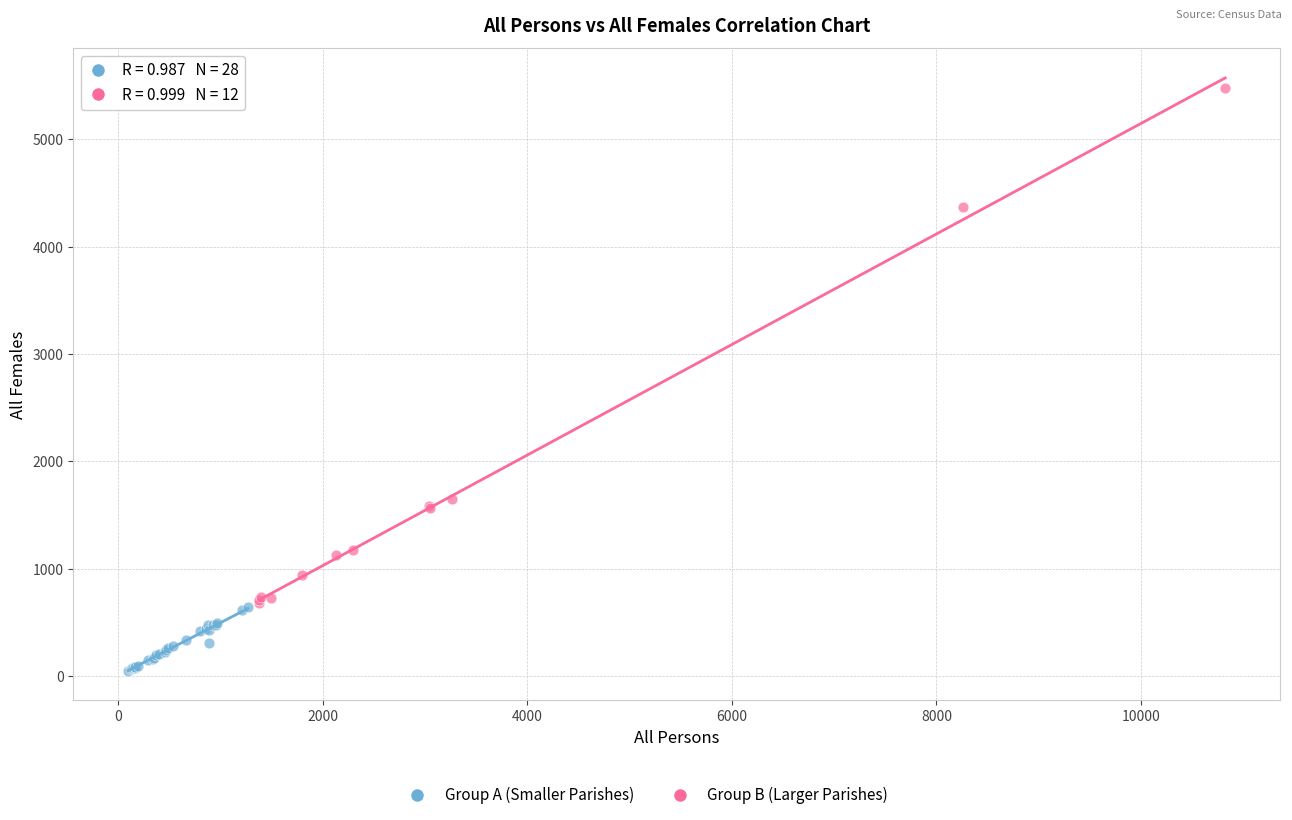

Which series reaches the minimum Y coordinate?

Group A (Smaller Parishes)